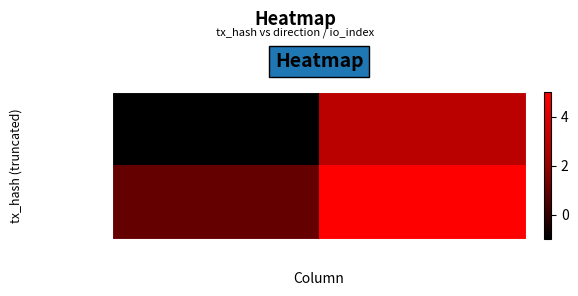

Which label corresponds to the largest value in the chart?

io_index